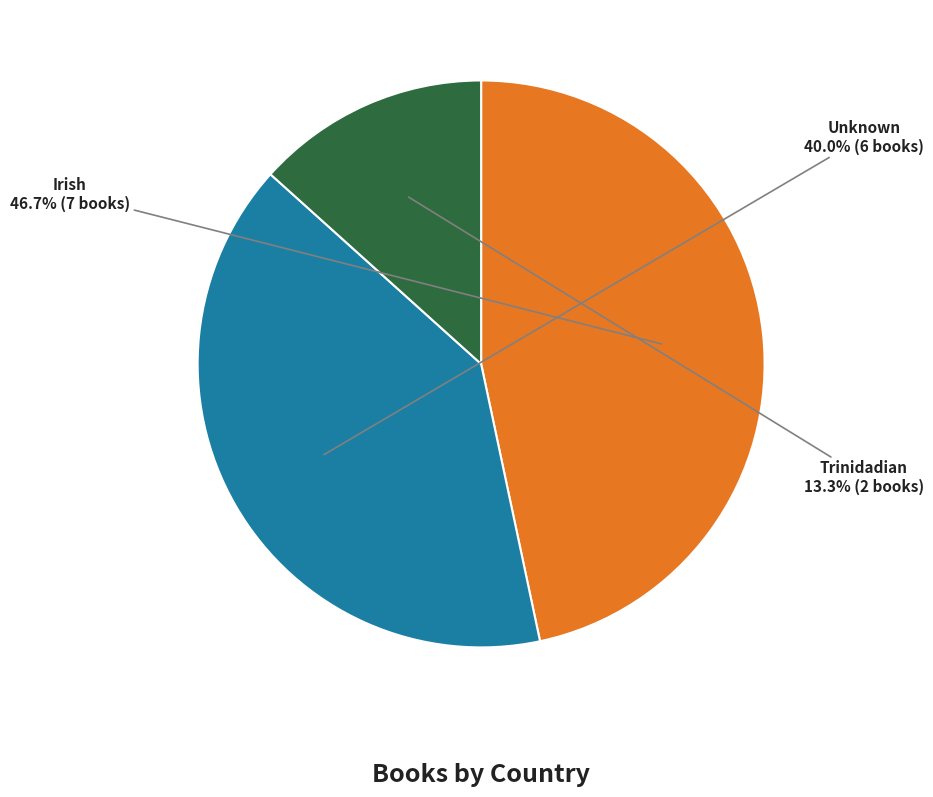

Is there any slice that represents more than half of the pie?

No